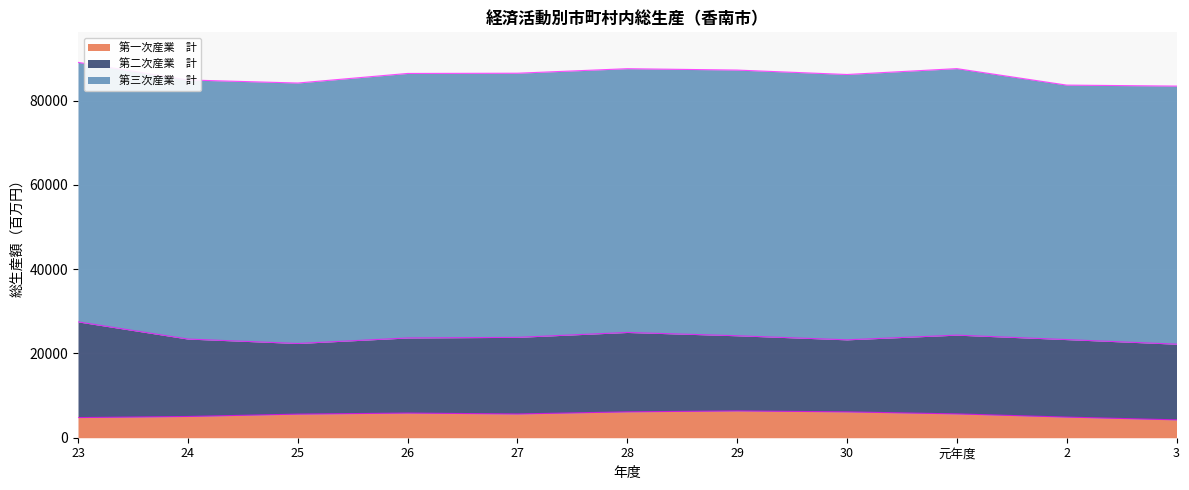

What is the label of the 9th point from the right?

25